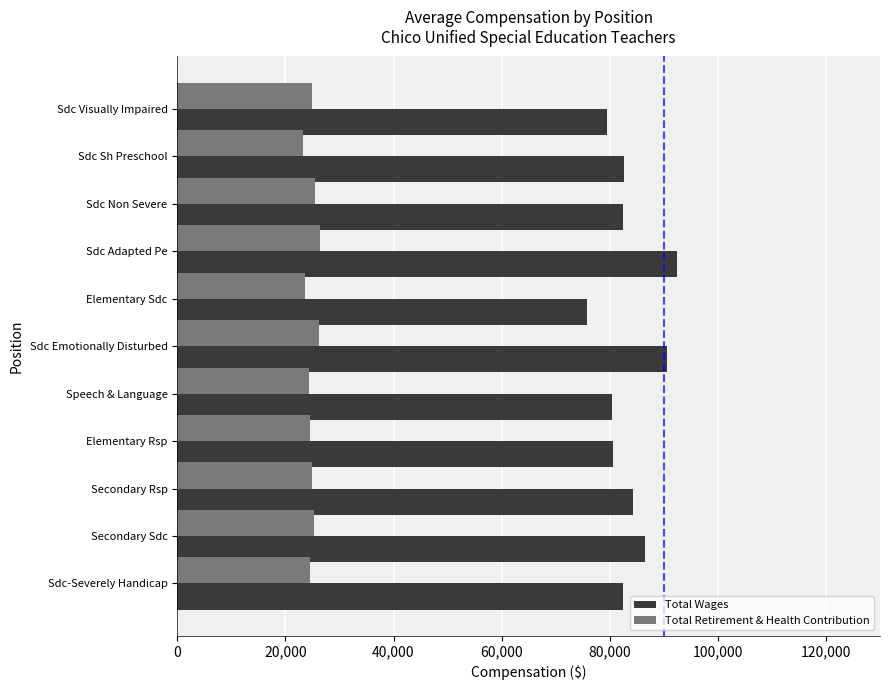

What is the sum of all Total Wages values?

917567